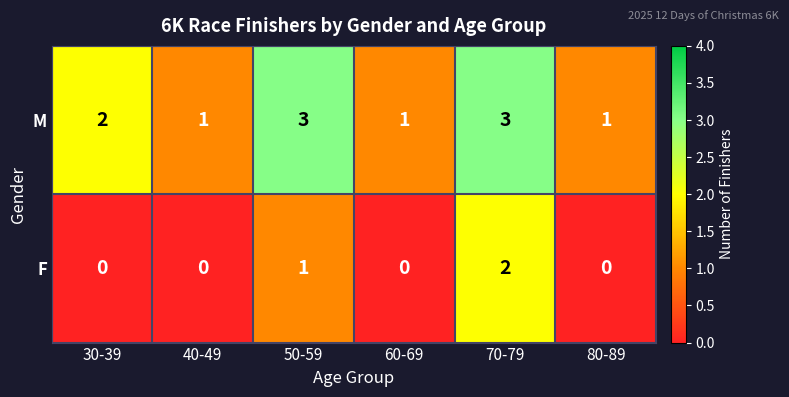

Count the F values in the range 0 to 1.

5